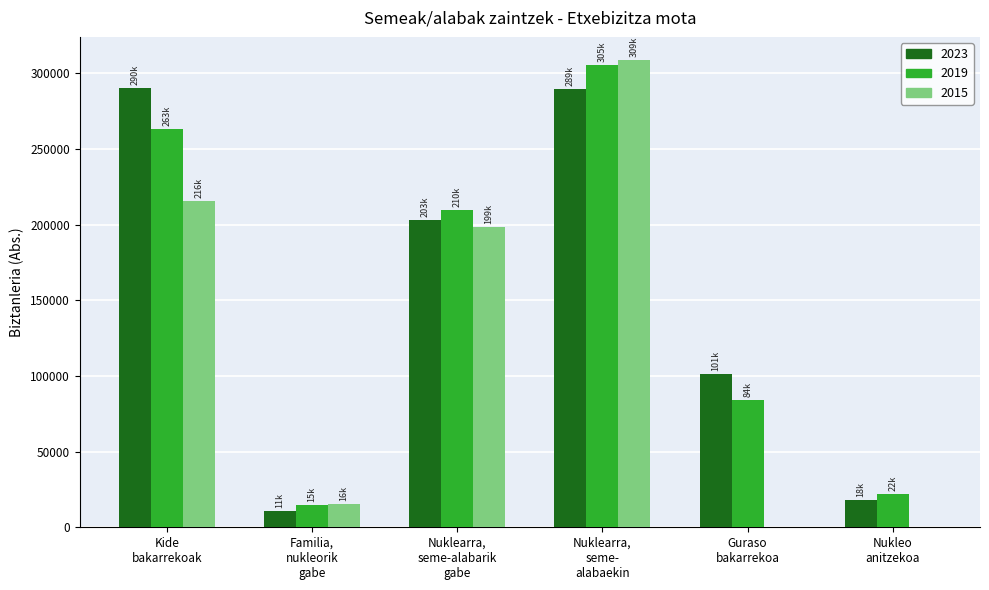

What is the maximum value shown in the chart?

308602.4